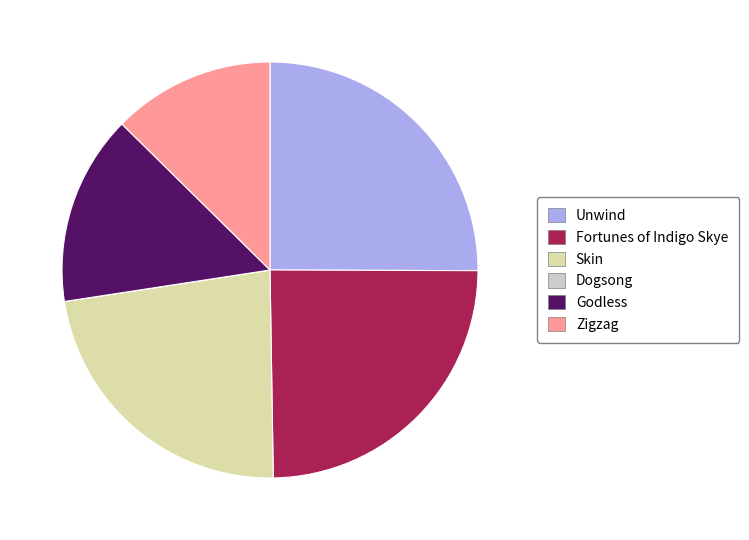

Does Unwind account for over 50% of the chart?

No